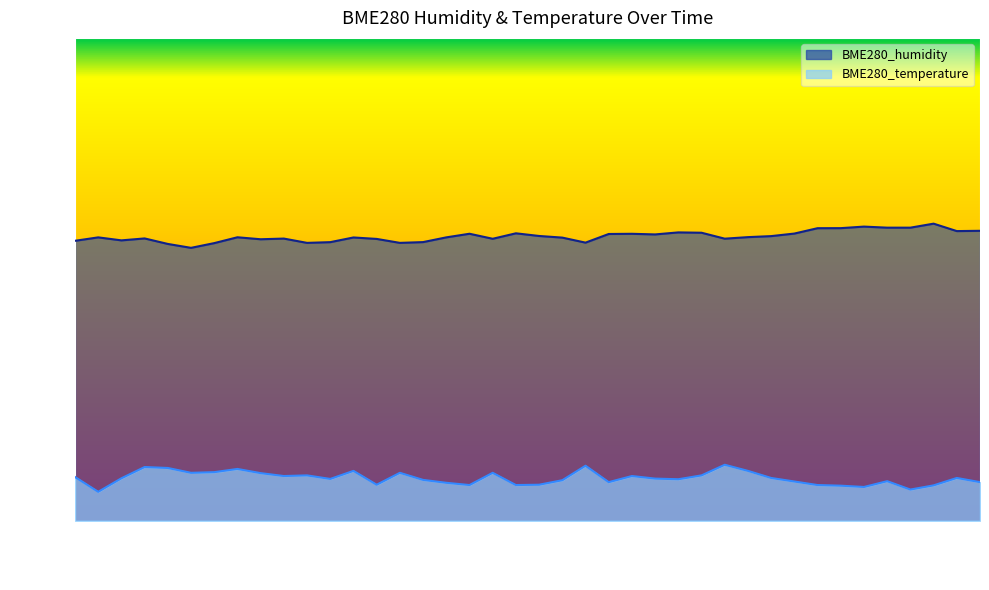

At which category does the chart reach its peak across all series?

01:39